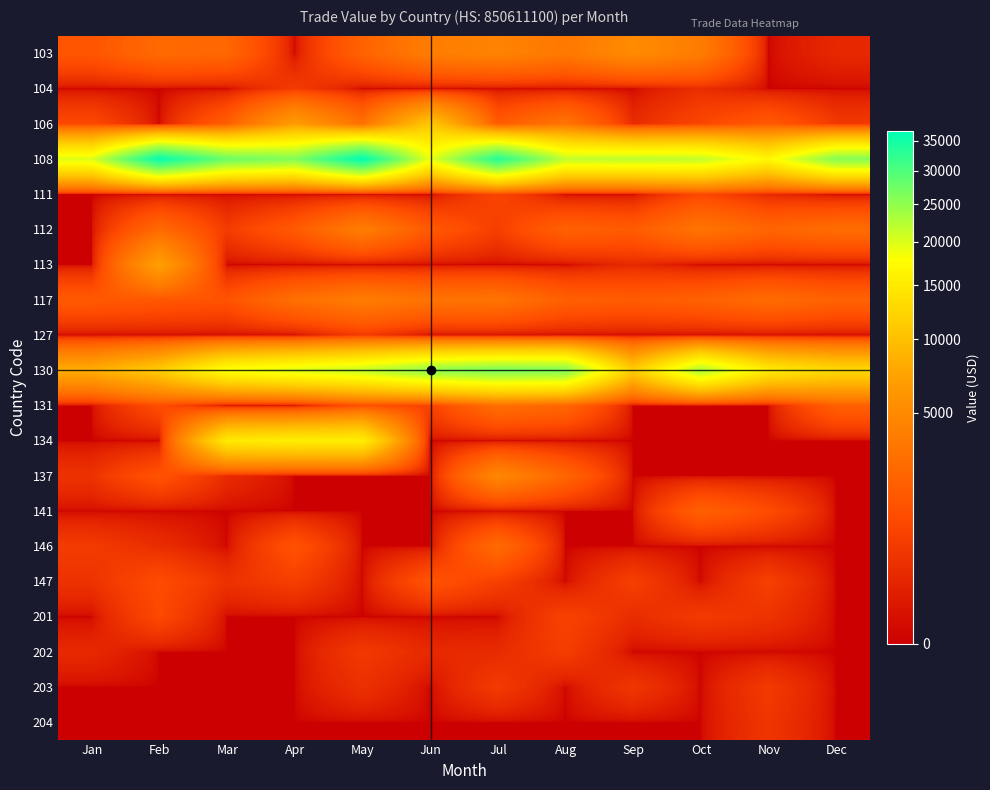

At how many categories does at least one series exceed 25139?

8